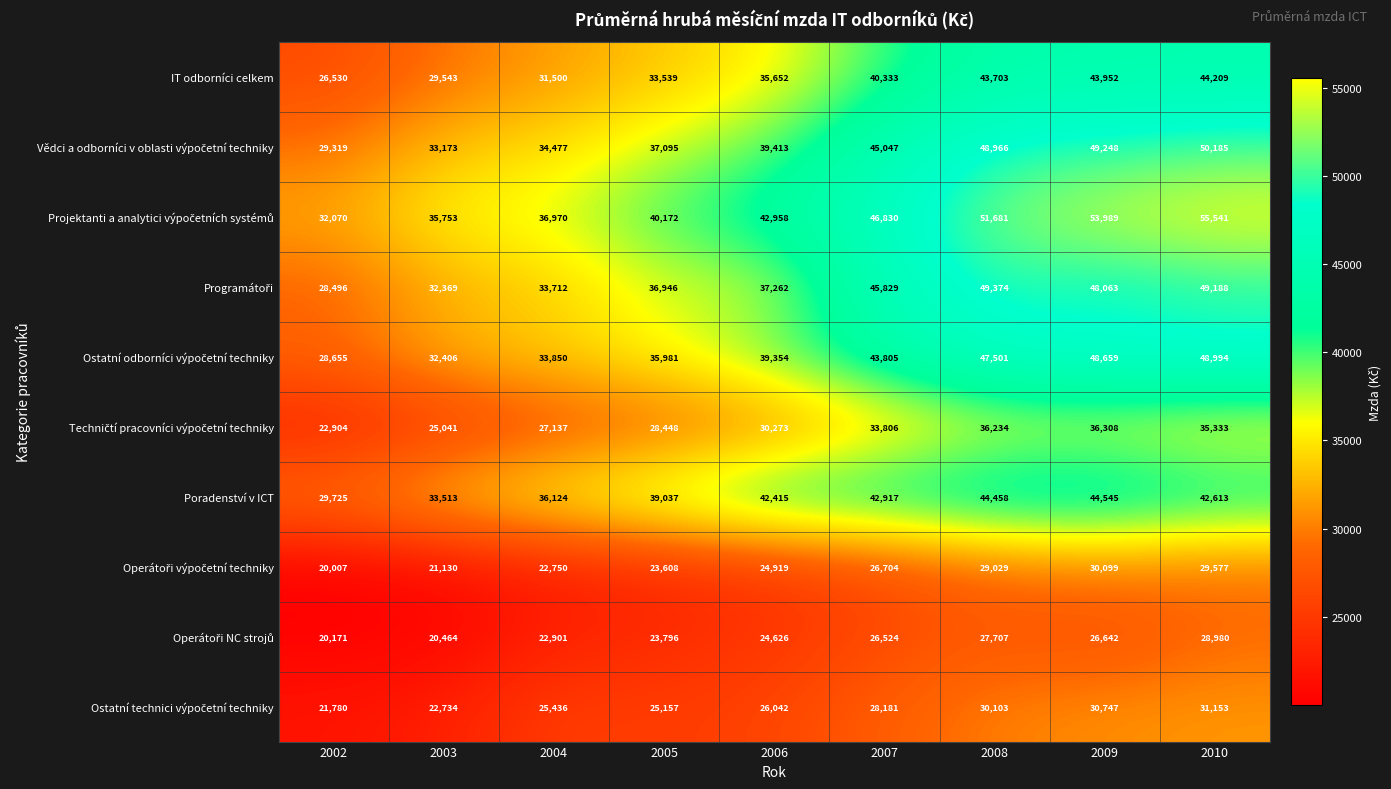

What is the minimum value shown in the chart?

20007